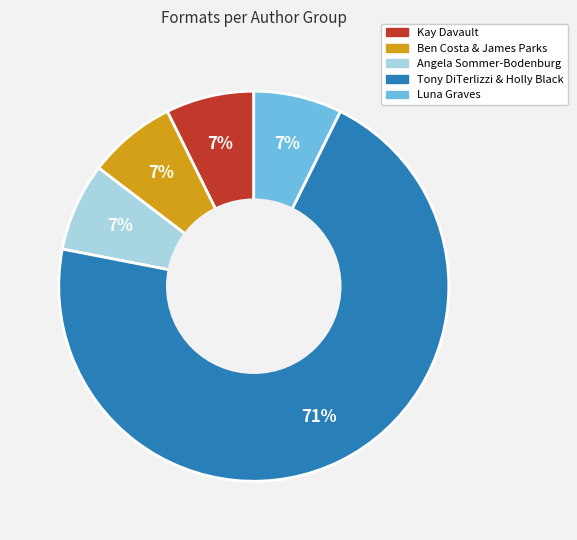

To the nearest percent, what is the average slice percentage?

20%